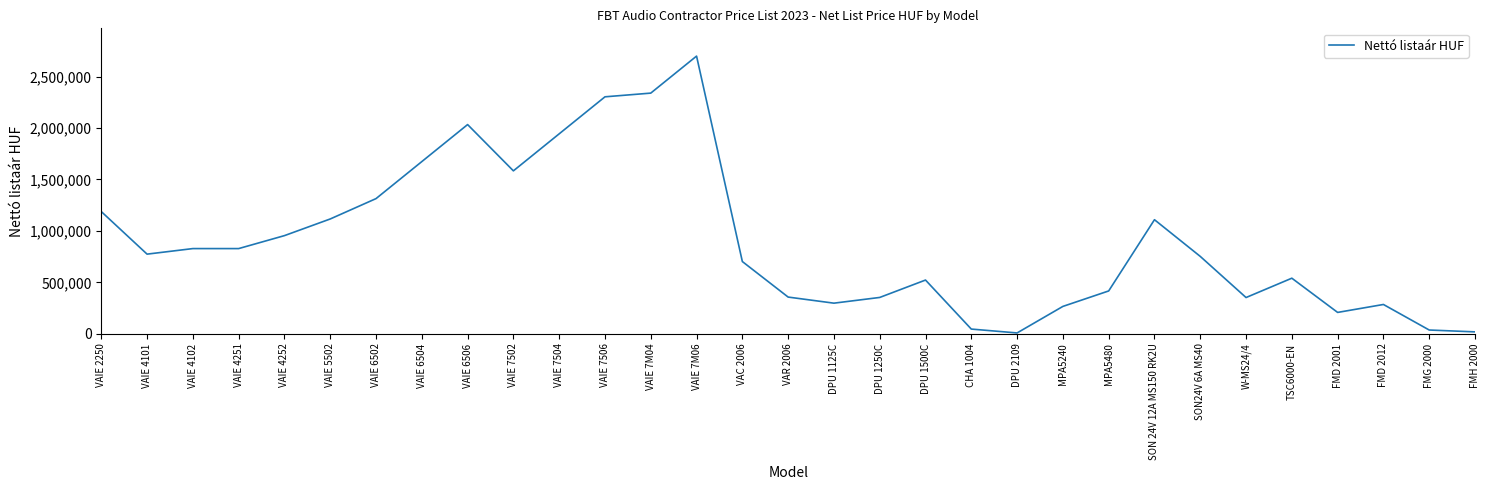

True or false: the data shows 3301751 at VAIE 7M04.

False